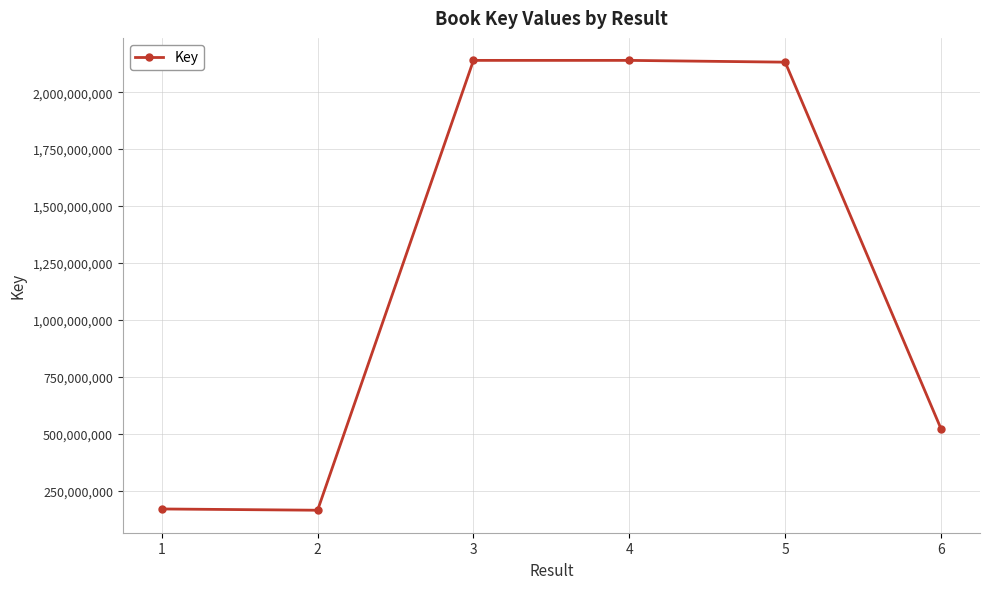

What is the average value?

1211004858